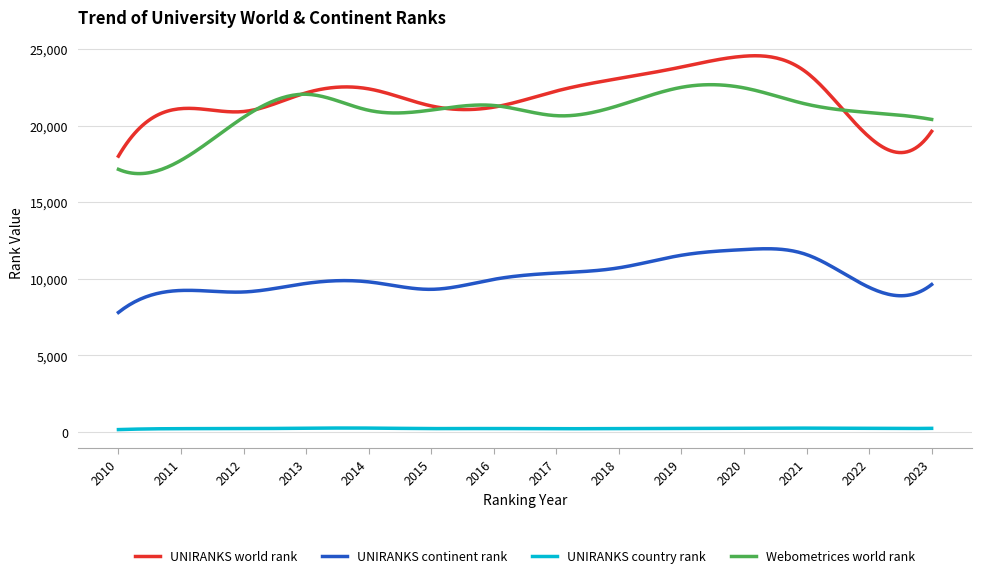

Which series has the largest range (max minus min)?

UNIRANKS world rank